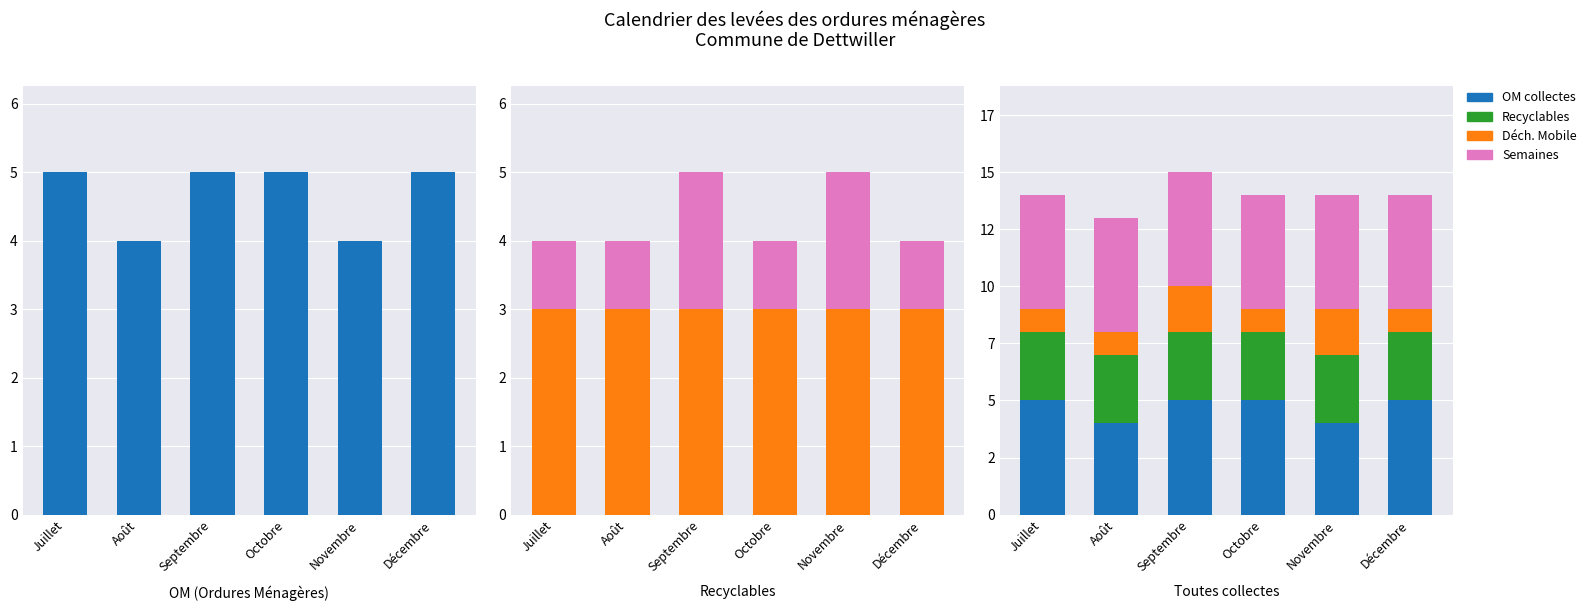

Reading left to right, extract all data points from this chart.

OM collectes: Juillet=5	Août=4	Septembre=5	Octobre=5	Novembre=4	Décembre=5
Recyclables: Juillet=3	Août=3	Septembre=3	Octobre=3	Novembre=3	Décembre=3
Déch. Mobile: Juillet=1	Août=1	Septembre=2	Octobre=1	Novembre=2	Décembre=1
Semaines: Juillet=5	Août=5	Septembre=5	Octobre=5	Novembre=5	Décembre=5